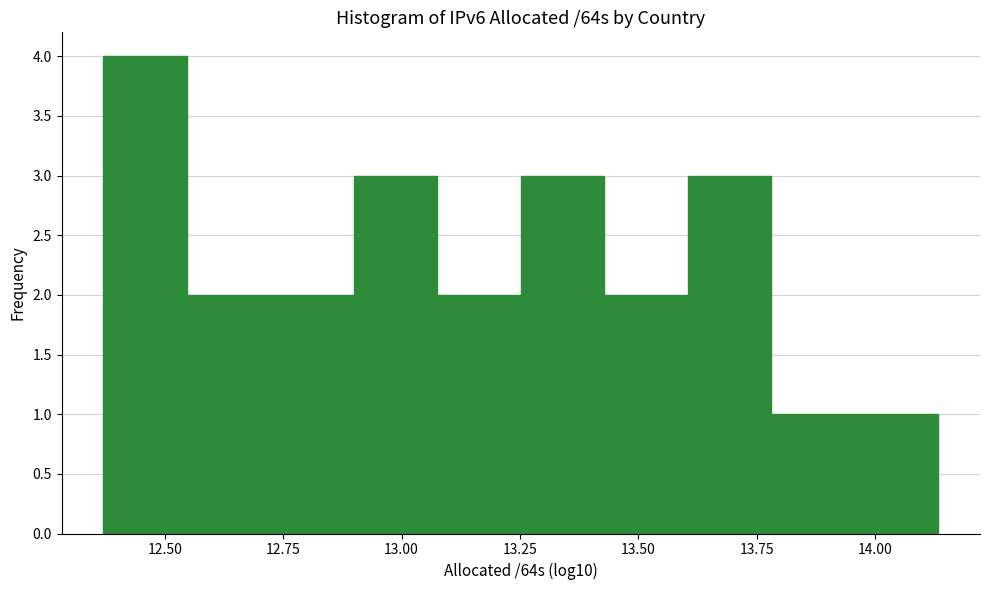

Around what value on the x-axis is the tallest bar? Give the approximate position of its centre, as read against the axis.

12.45